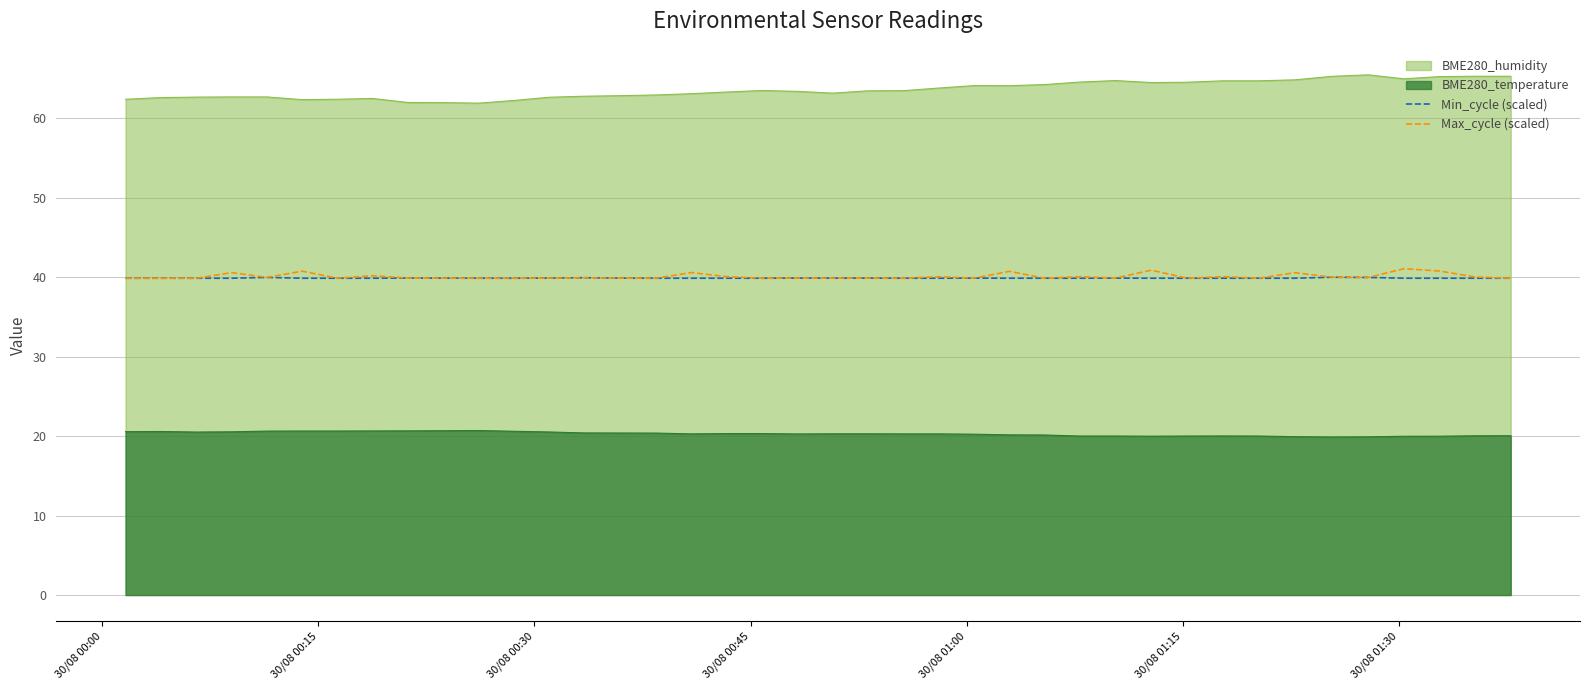

In Max_cycle (scaled), how many points are lower than both neighbors (excluding endpoints)?

12